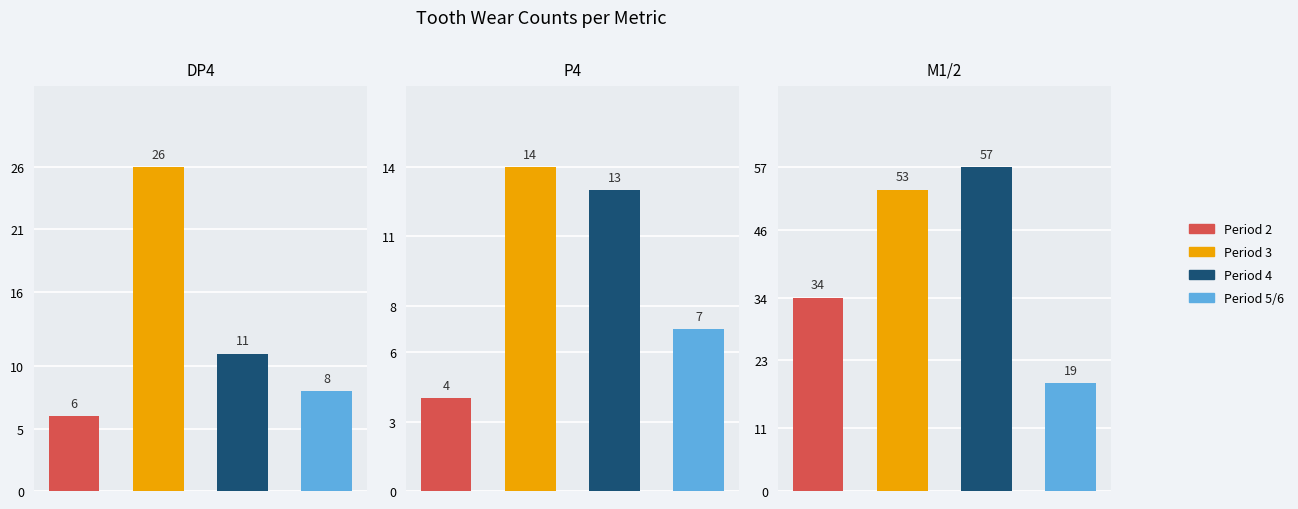

Between 3 and 1, which is larger?

3